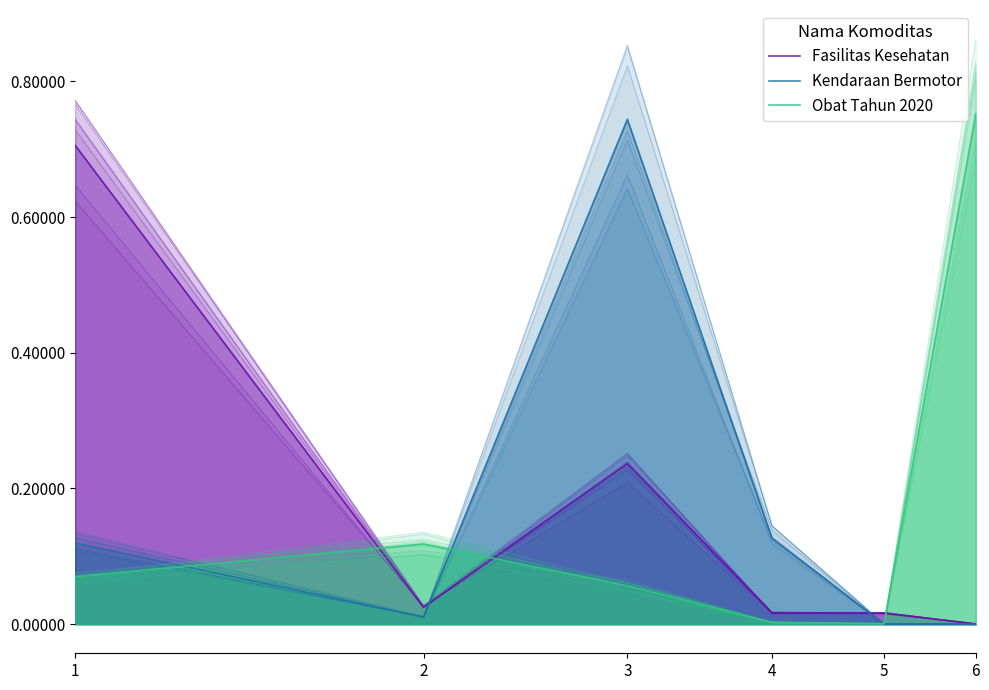

List the labels in order of Kendaraan Bermotor value, largest first.

3, 4, 1, 2, 5, 6